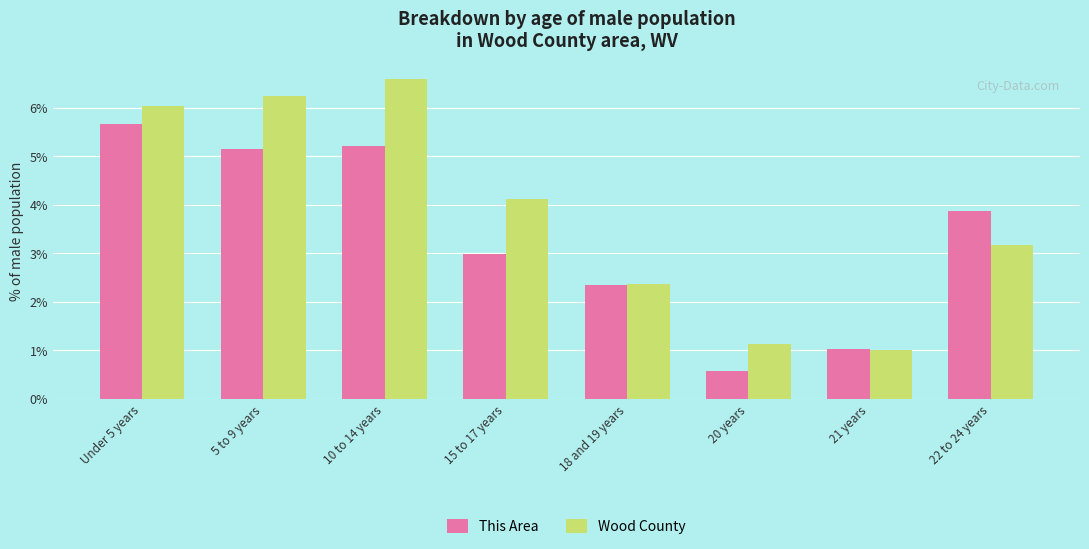

True or false: Wood County has a value of 3.0 at Under 5 years.

False